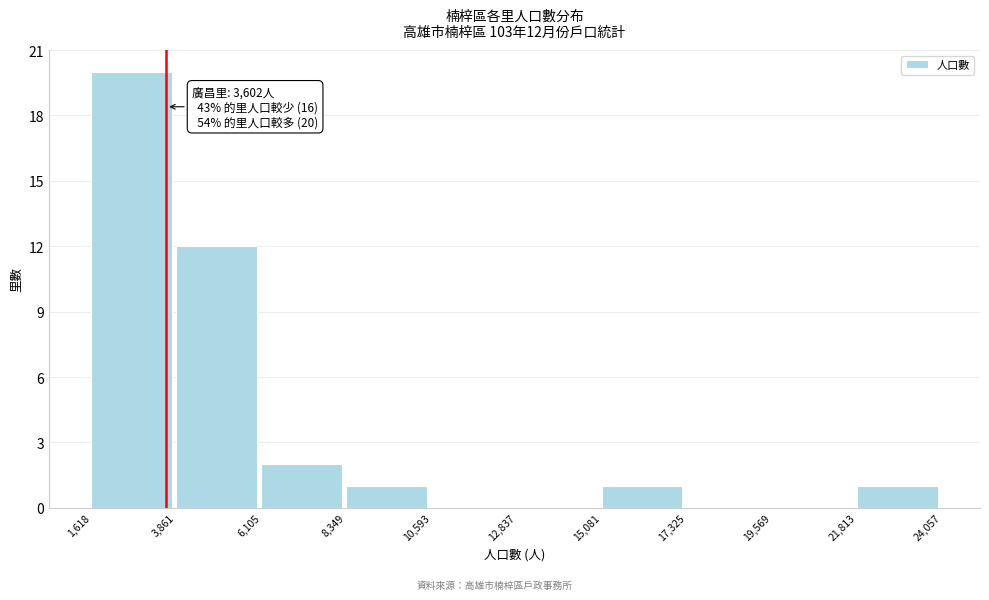

Over which range of the x-axis is the bar tallest?

1,618 to 3,861